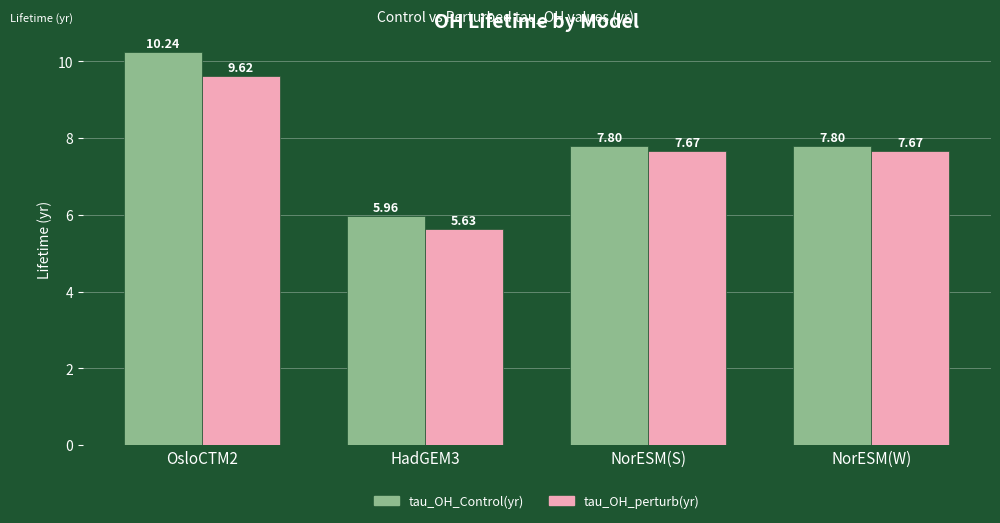

What is the sum of the tau_OH_perturb(yr) values at NorESM(W) and NorESM(S)?

15.3